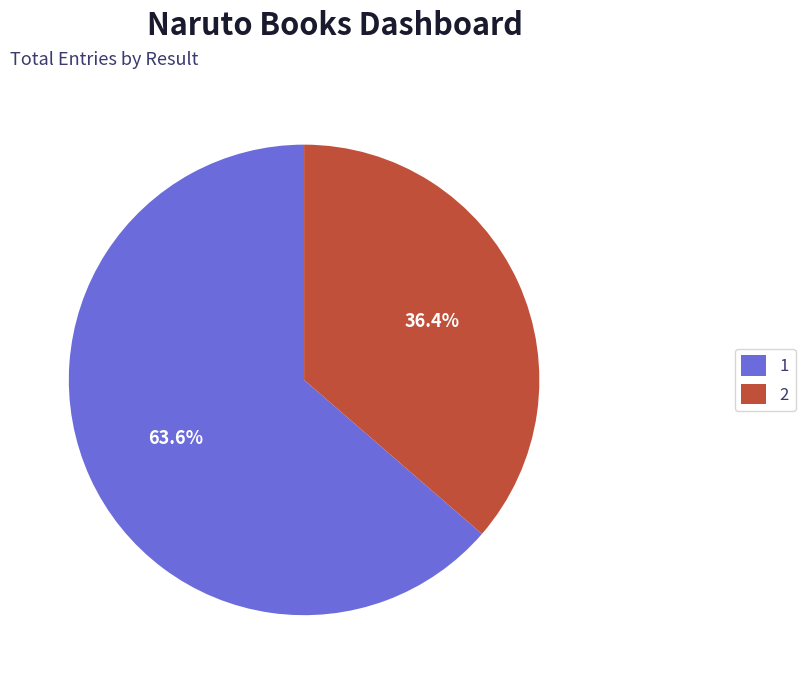

How many segments does this pie chart have?

2